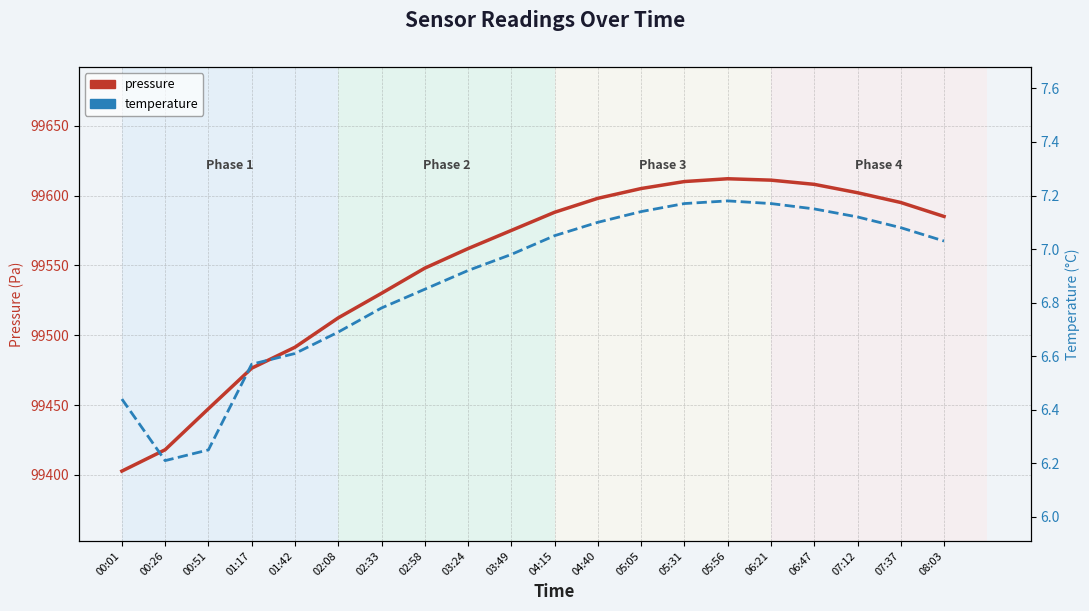

At which category is the sum across all series the highest?

05:56